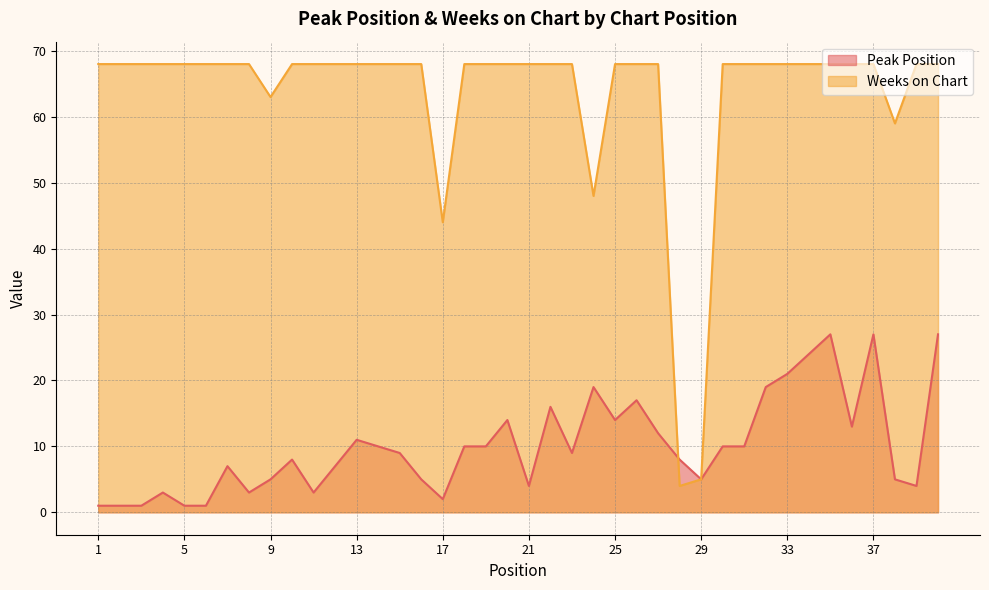

Between 18 and 28, which series saw the biggest shift?

Weeks on Chart